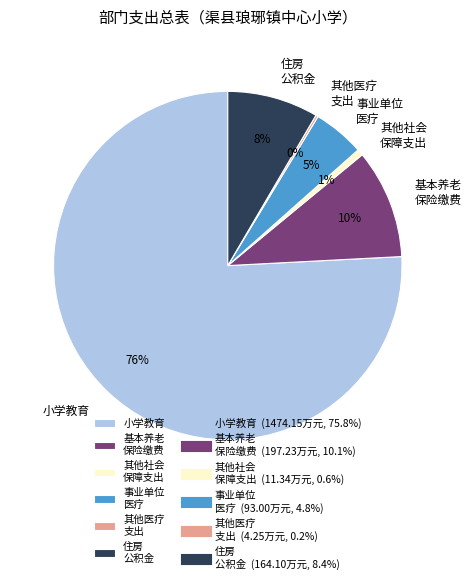

Between 住房 公积金 and 事业单位 医疗, which is larger?

住房 公积金